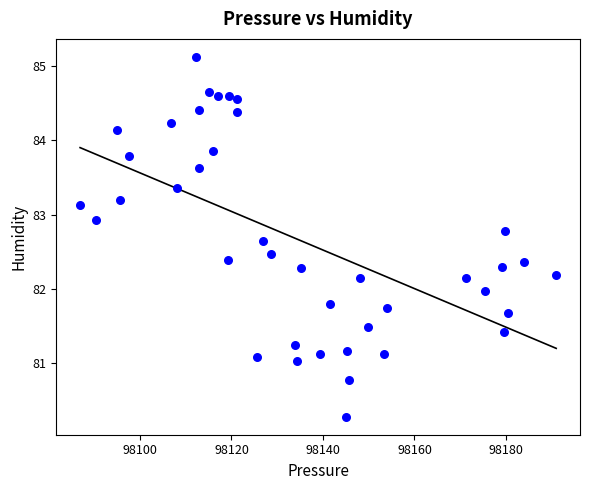

What is the range of X values (max minus min)?

104.1